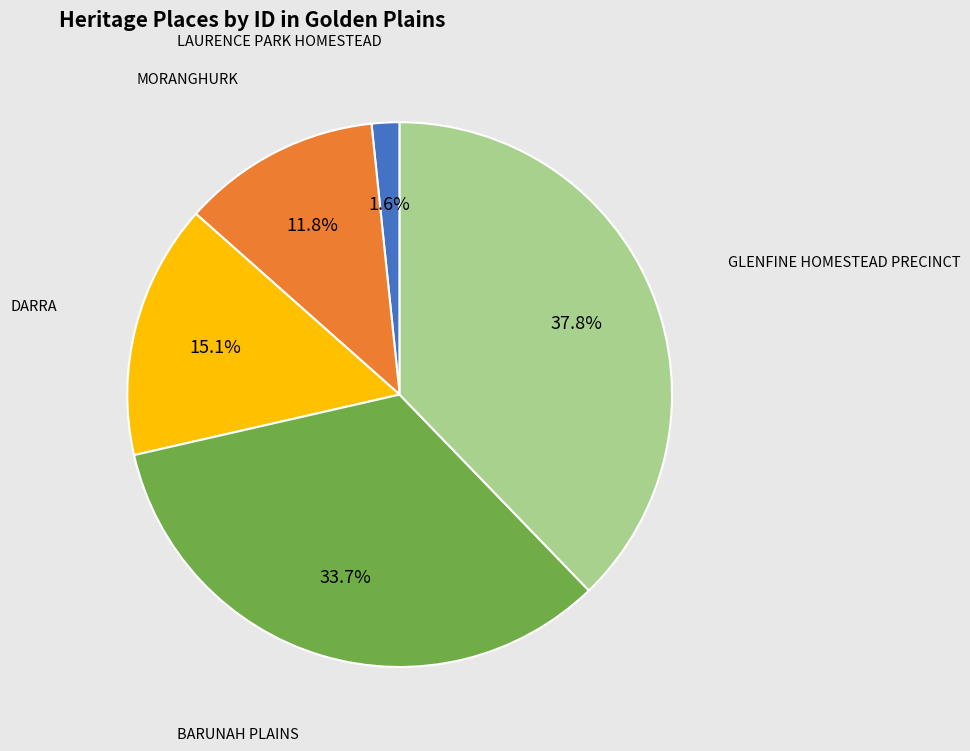

Does any single category account for the majority?

No